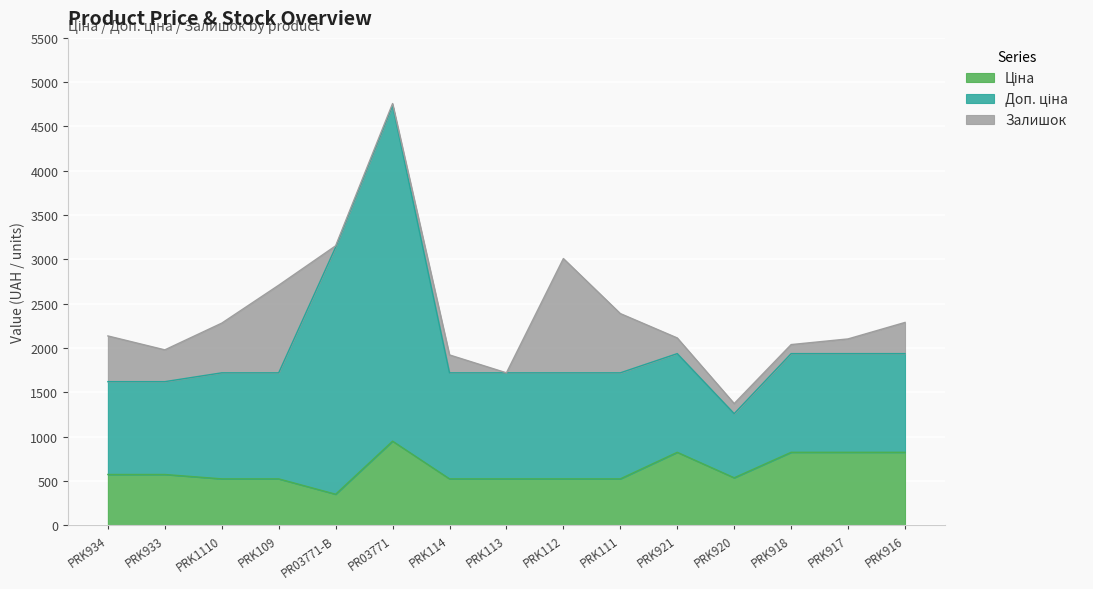

What is the average value of the Ціна series?

626.3